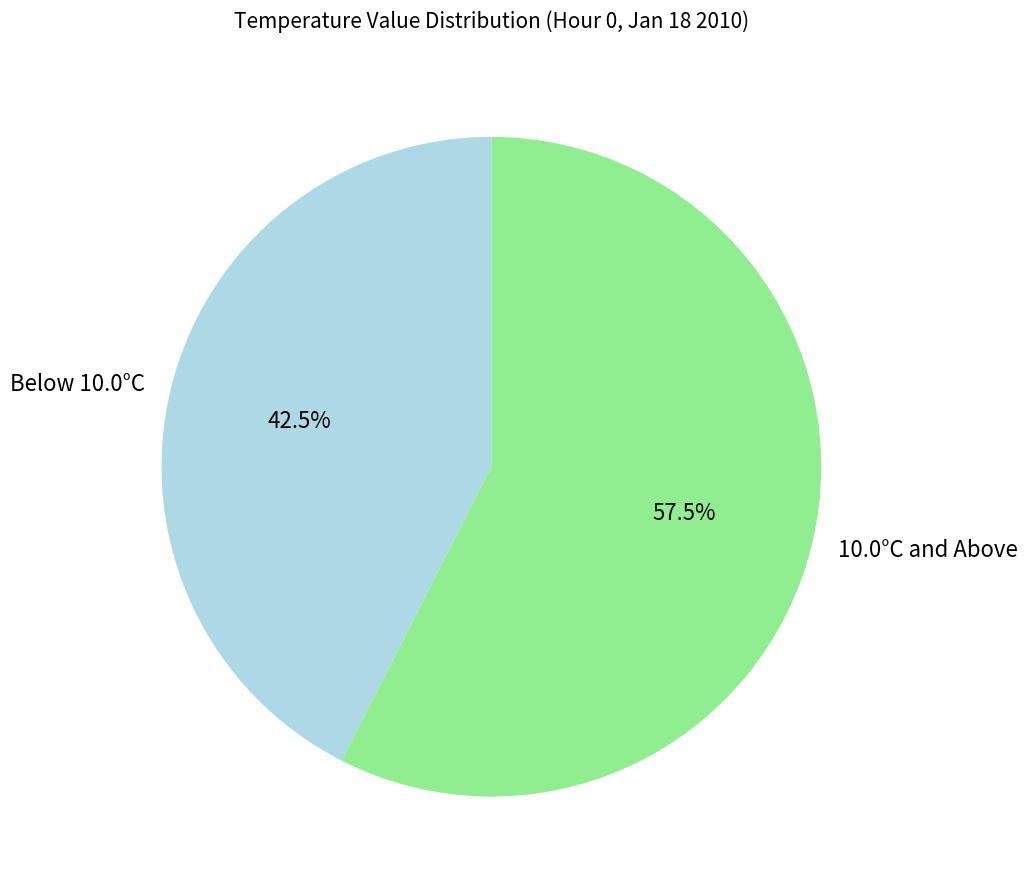

What is the ratio of the value at Below 10.0°C to the value at 10.0°C and Above?

0.7